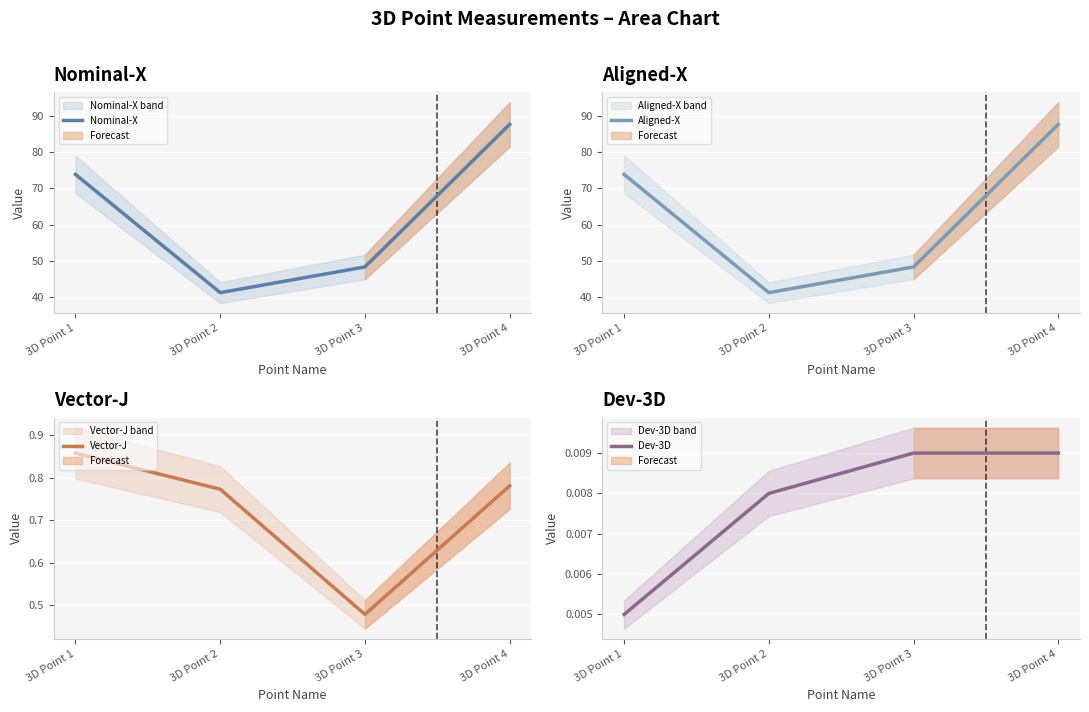

Is this an area chart (filled region under the line)?

No